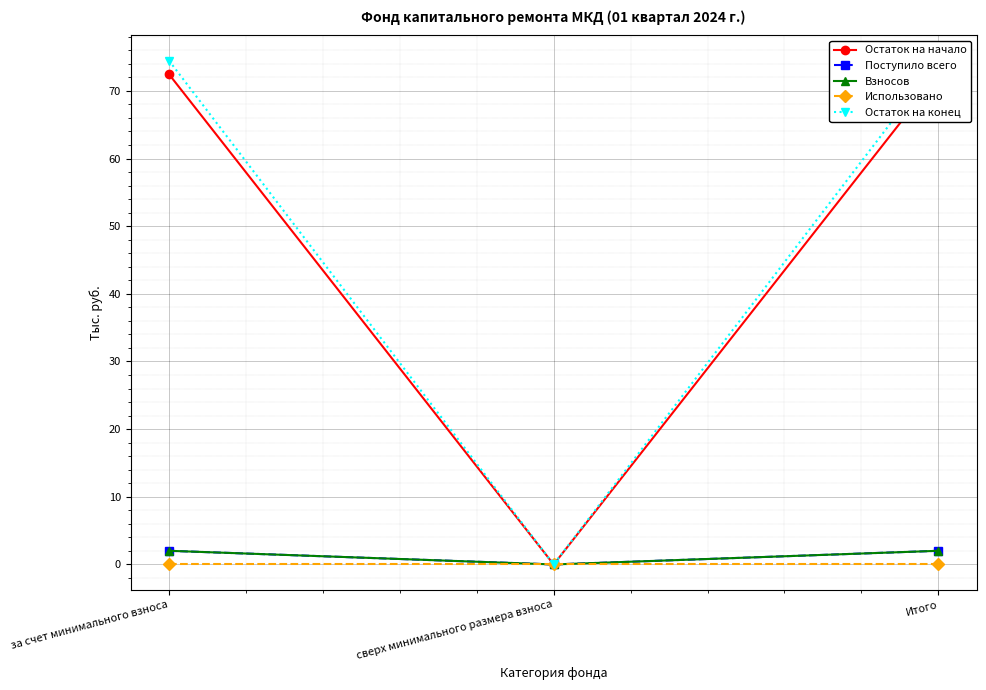

The value of Взносов at за счет минимального взноса is 2.0. True or false?

True